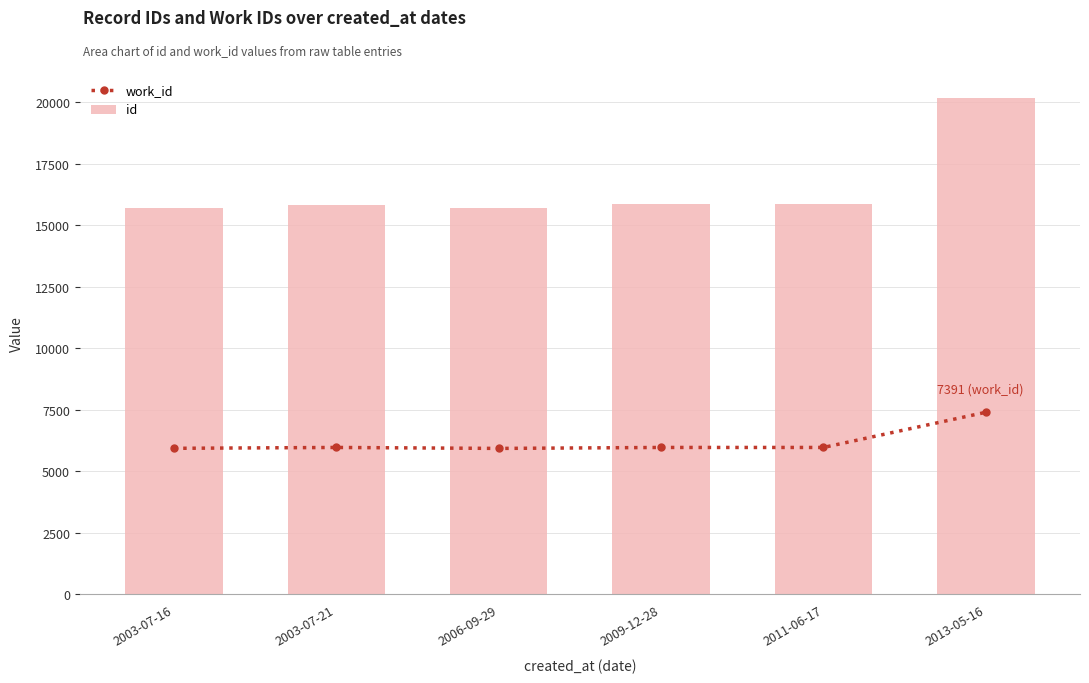

The value of work_id at 2011-06-17 is 5960. True or false?

True